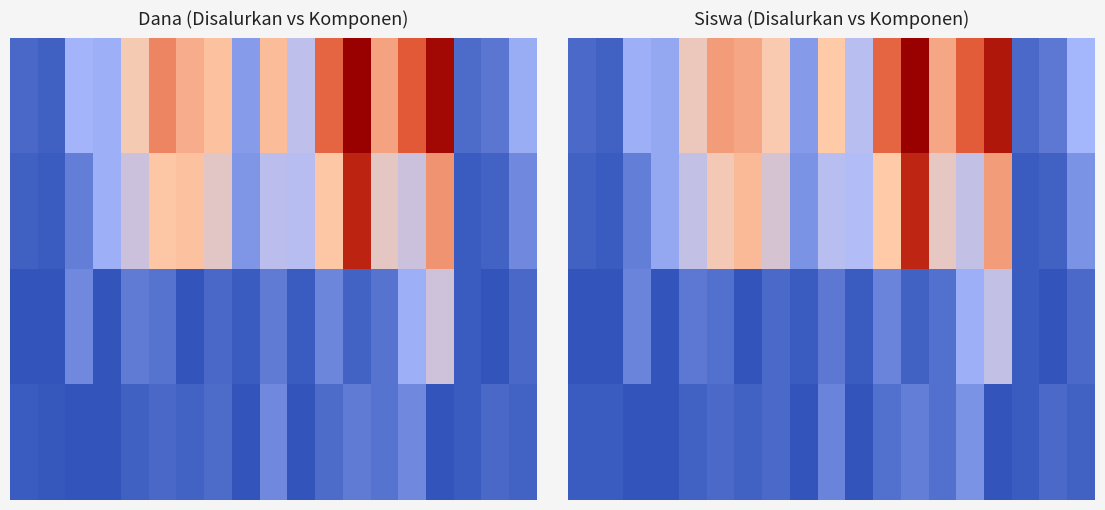

At how many categories does at least one series exceed 0?

19